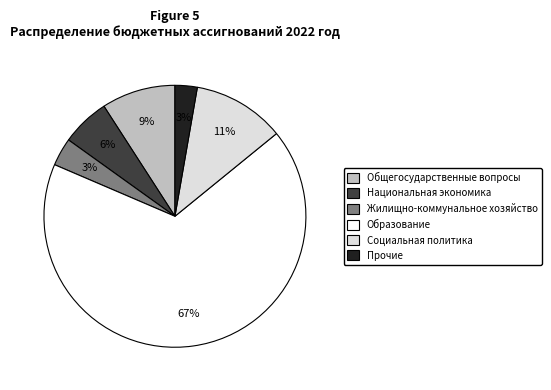

Do Жилищно-коммунальное хозяйство and Прочие together represent more than half of the pie?

No